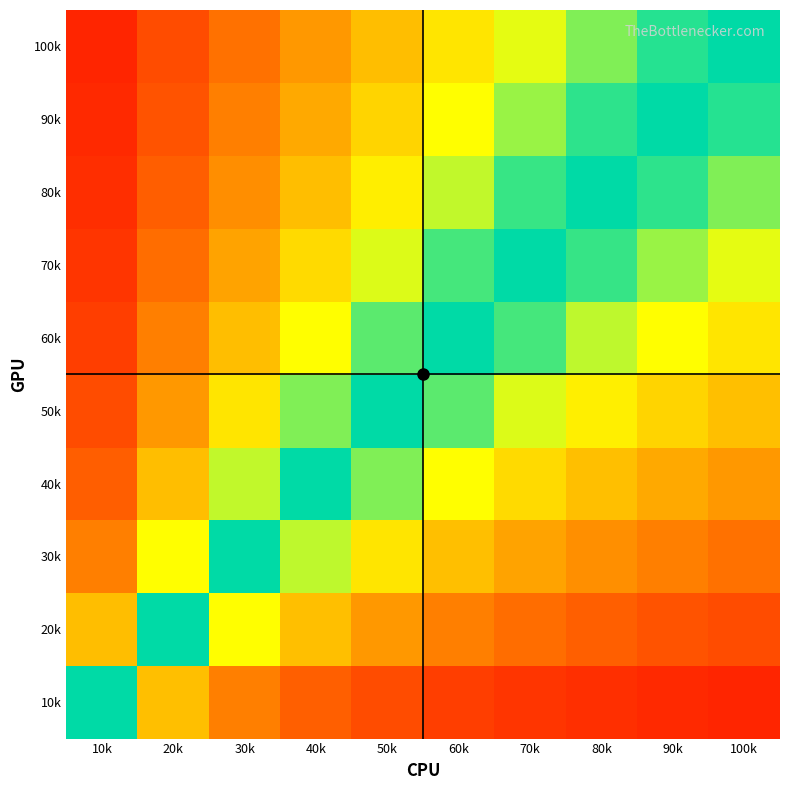

Count the number of categories in the chart.

10